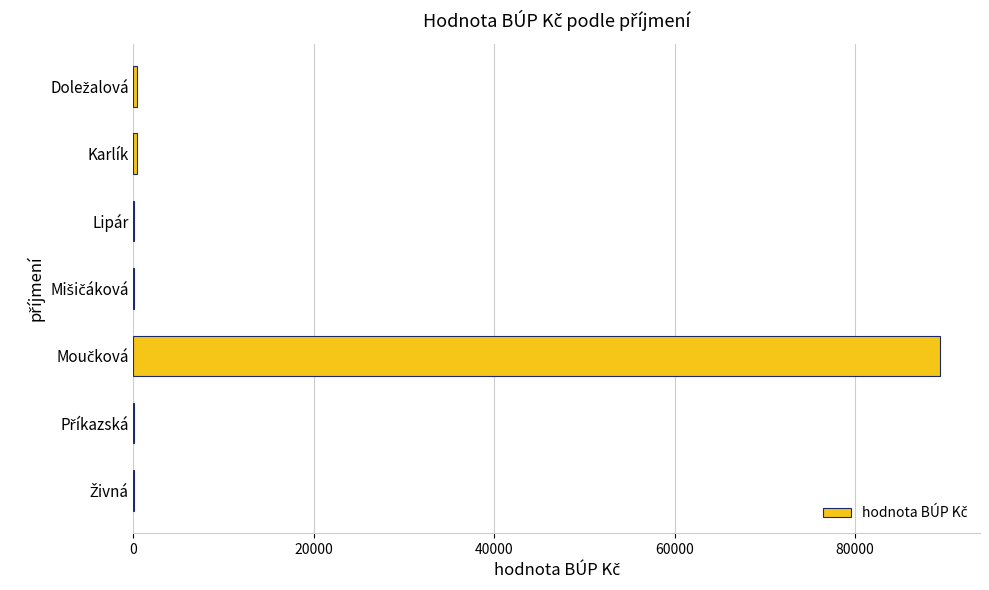

What is the greatest value displayed?

89400